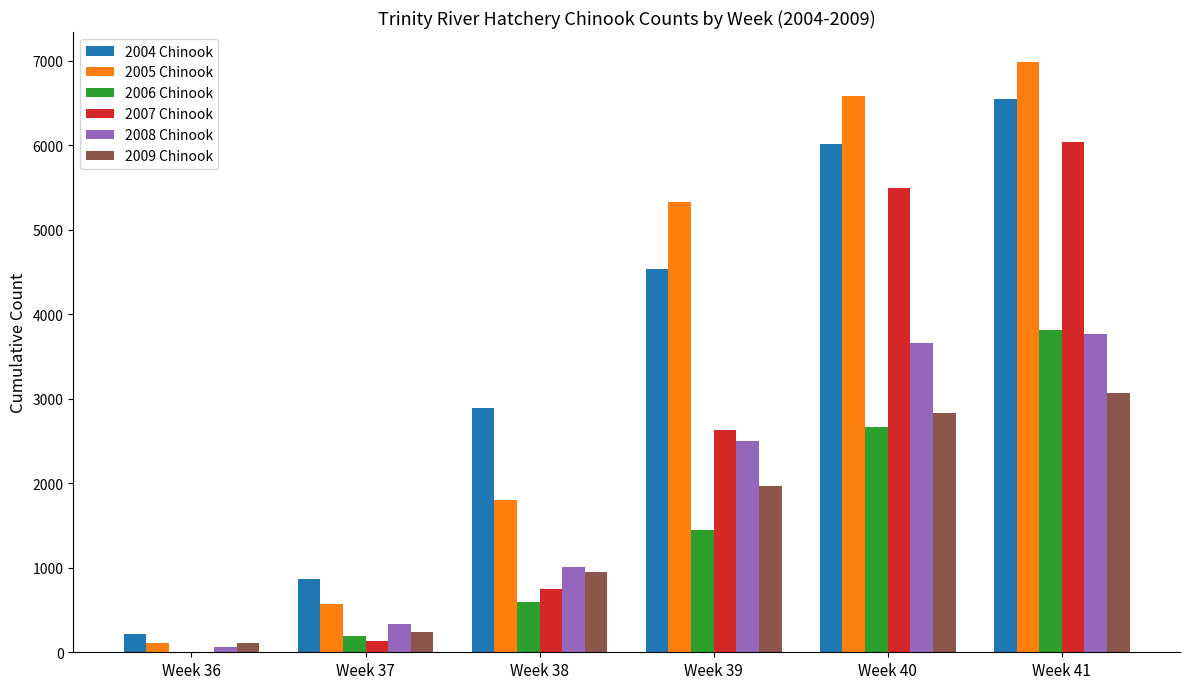

Which series has the largest range (max minus min)?

2005 Chinook